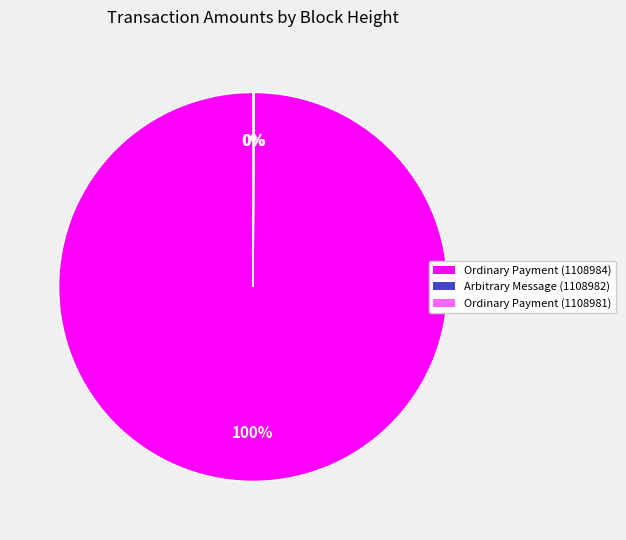

Rank the categories by value from lowest to highest.

Arbitrary Message (1108982), Ordinary Payment (1108981), Ordinary Payment (1108984)